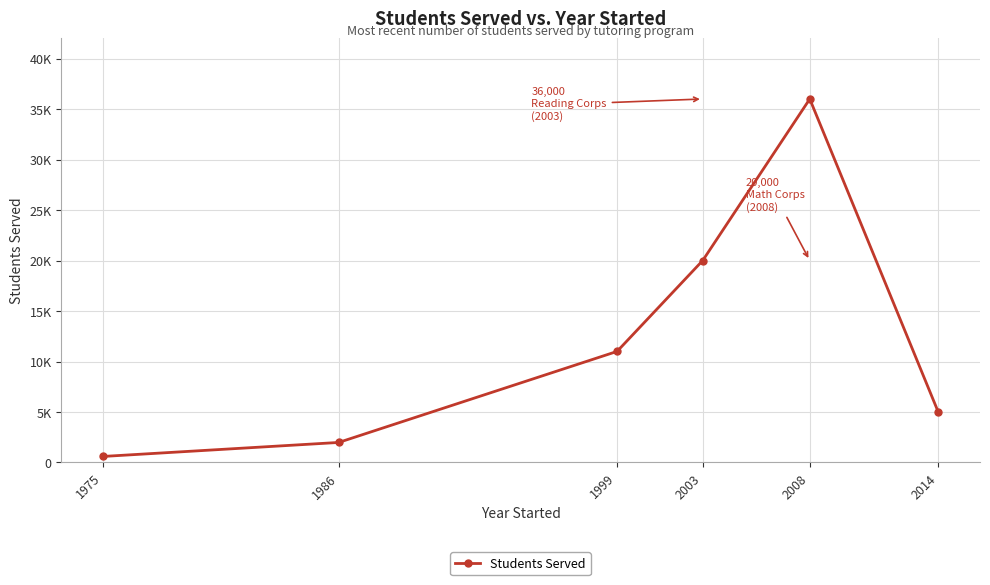

Between 1986 and 2008, which is larger?

2008